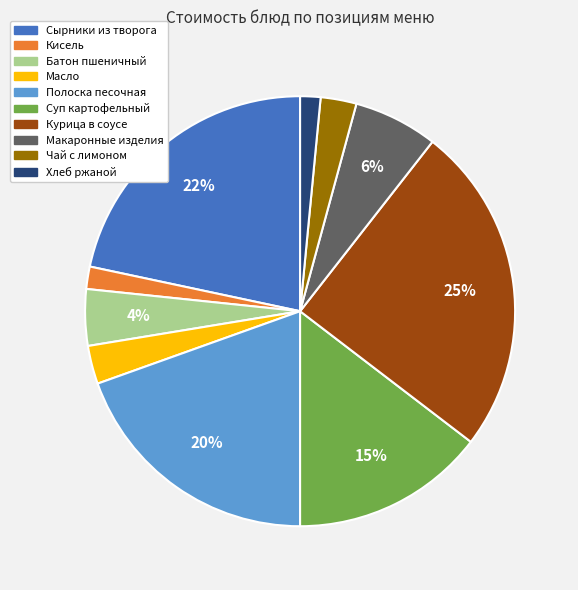

Is Хлеб ржаной the majority of the pie?

No